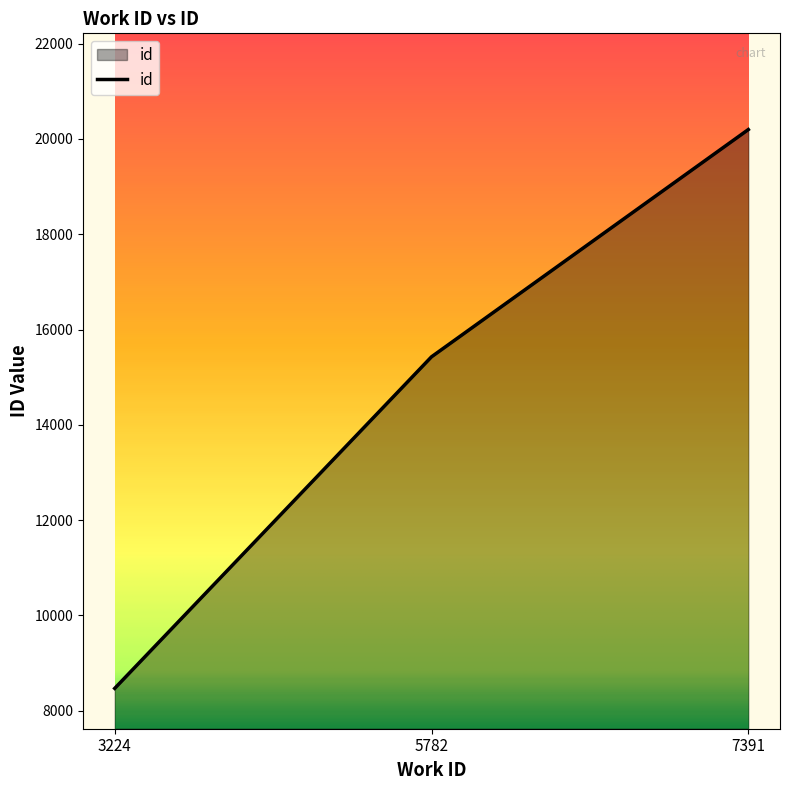

Read the value at 5782.

15428